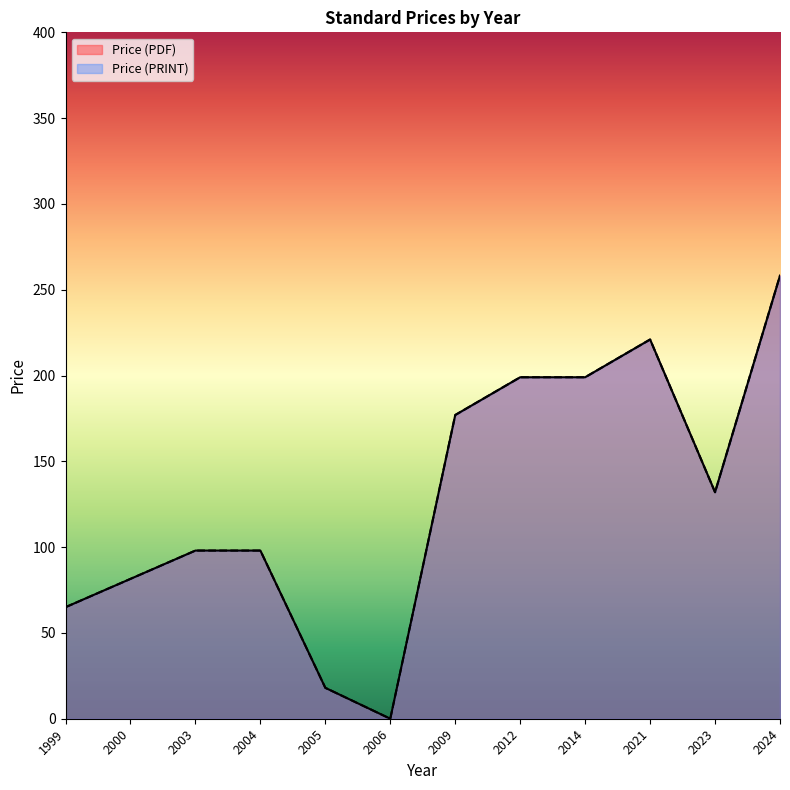

True or false: Price (PRINT) has a value of 177 at 2009.

True